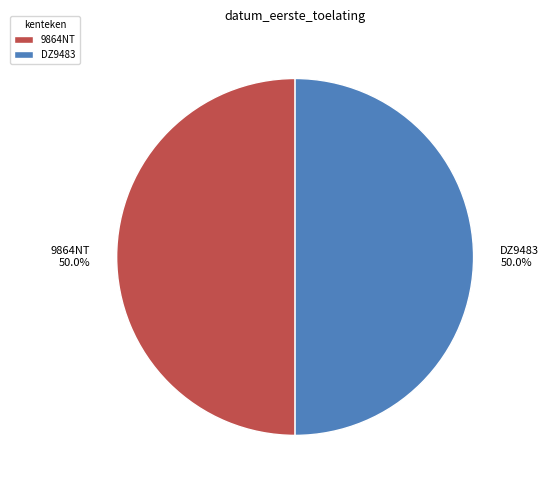

What is the ratio of the value at DZ9483 to the value at 9864NT?

1.0